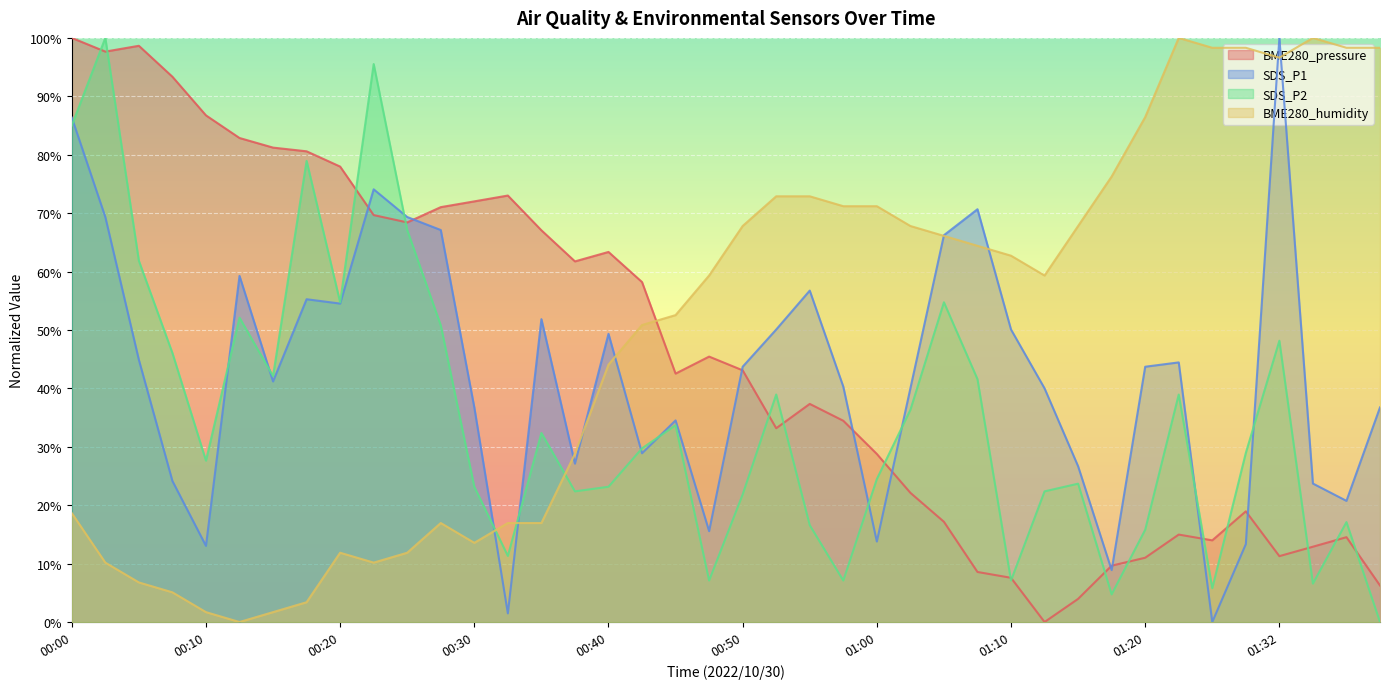

How many positive values does the BME280_humidity series have?

39